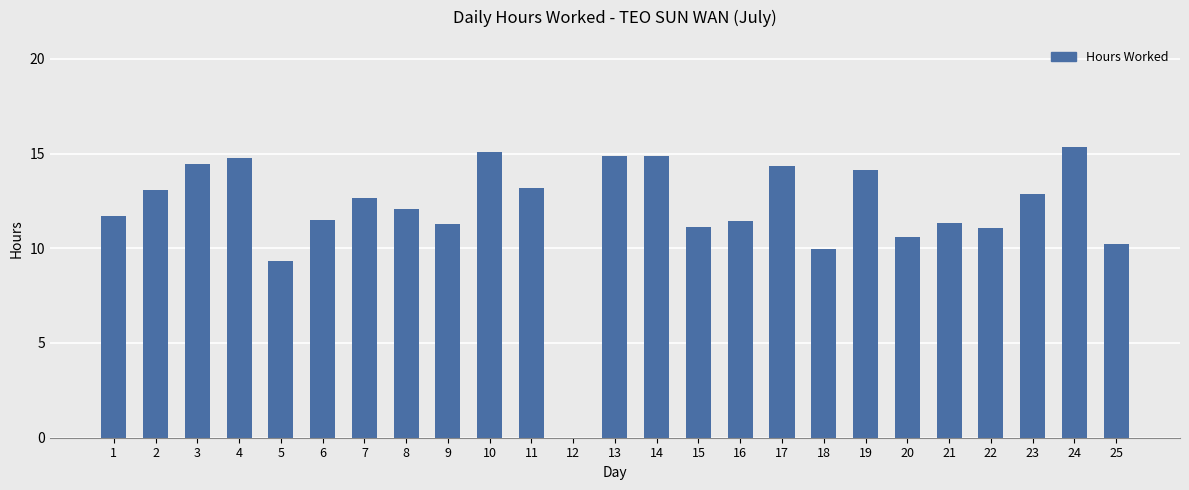

What is the sum of the values at 15 and 3?

25.6